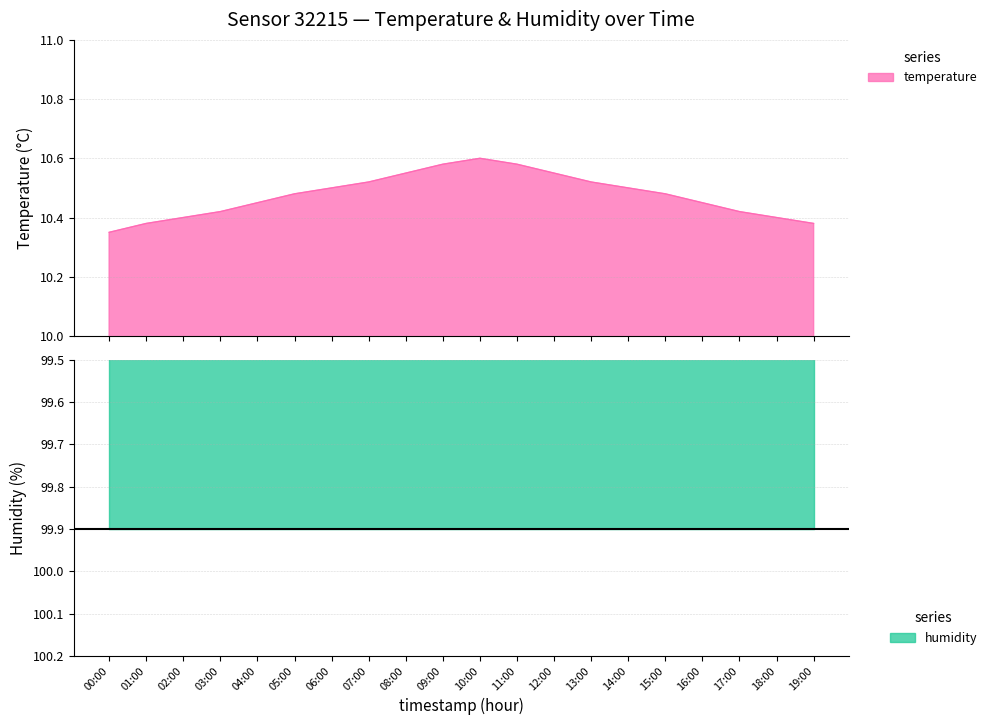

How many data points does each series have?

20